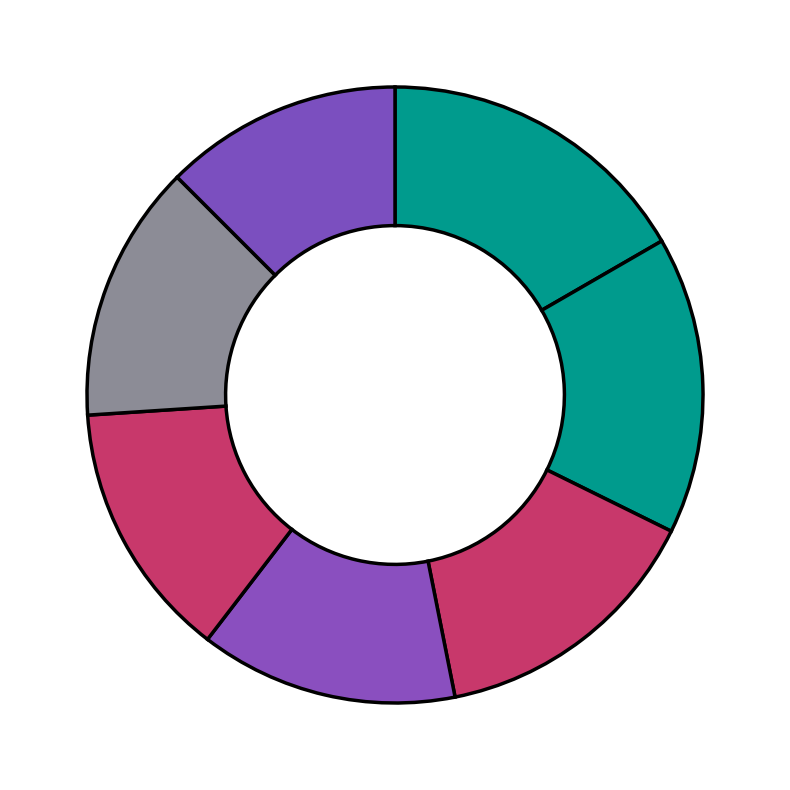

How many segments does this pie chart have?

7